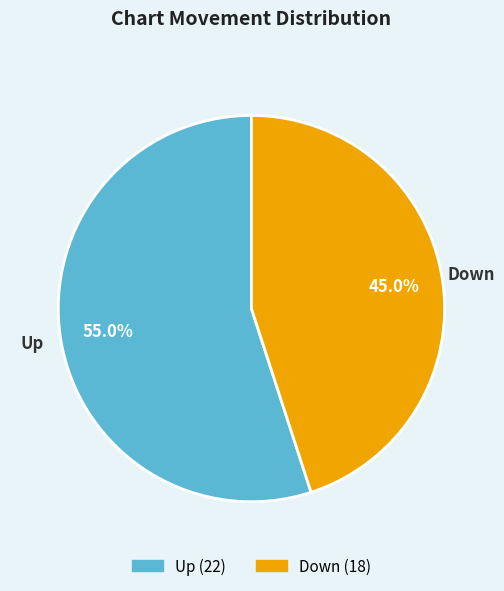

To the nearest percent, what is the average slice percentage?

50%